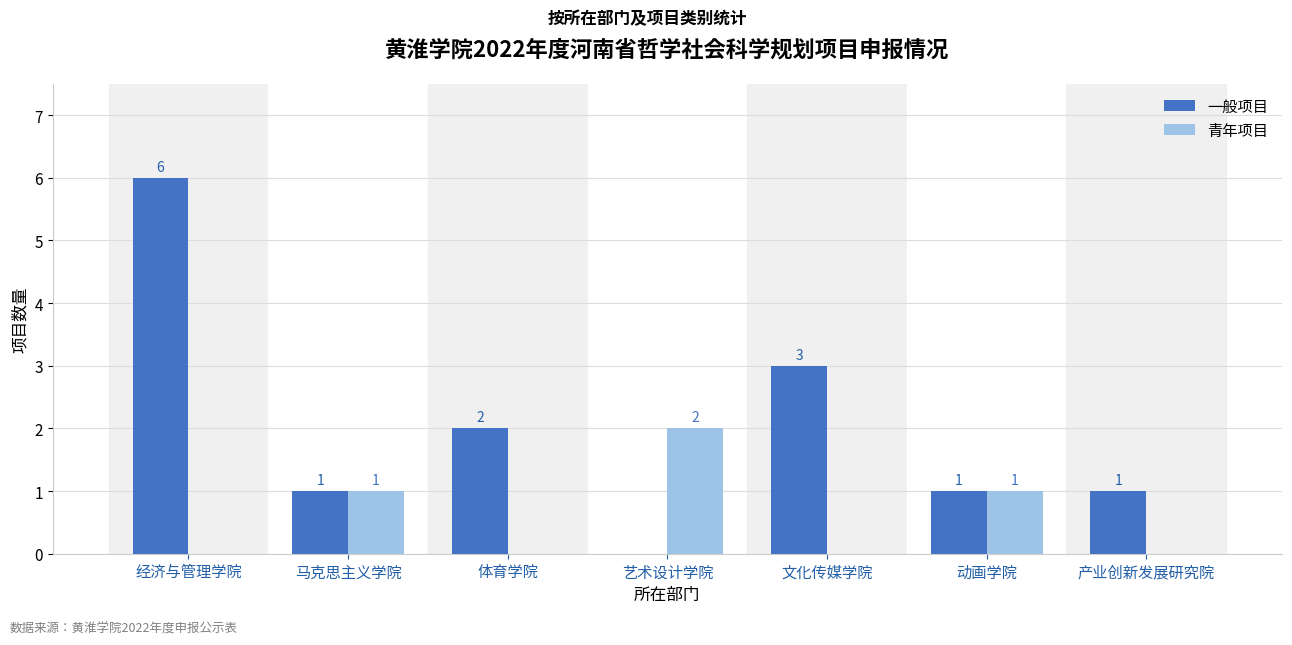

Are the bars grouped side by side (vs. stacked)?

Yes